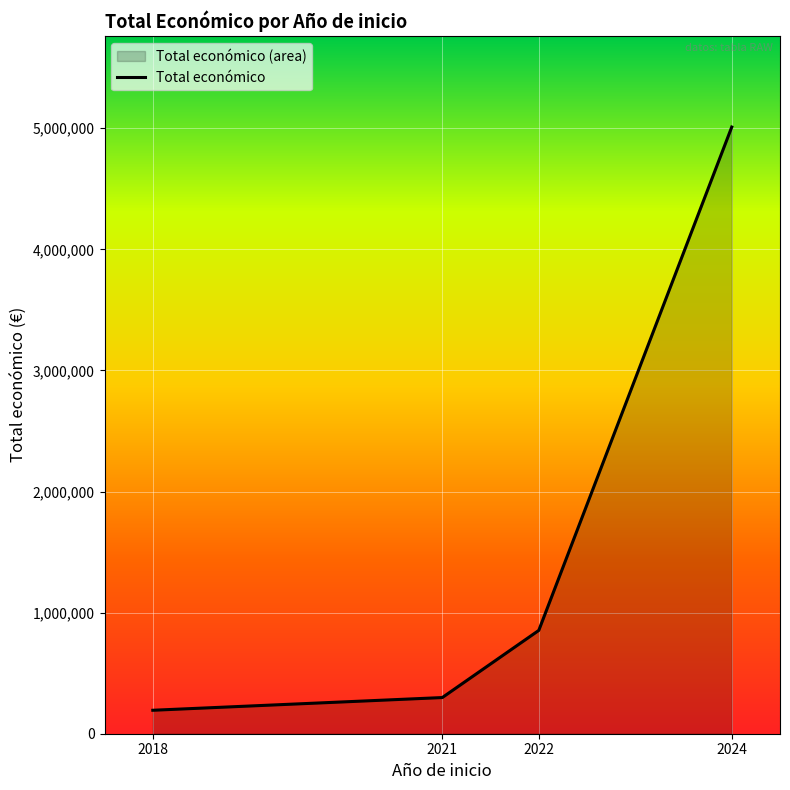

Reading left to right, transcribe all the data shown in this chart.

193727	298641	853155	5009953